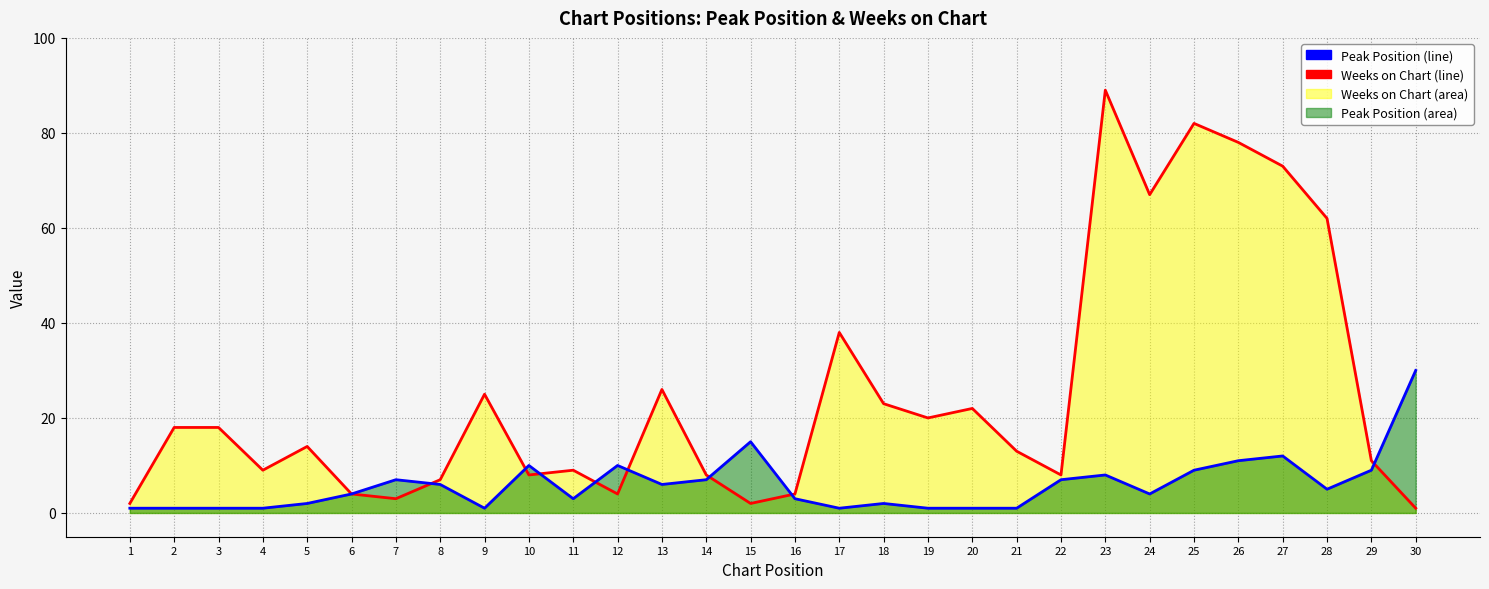

Between 5 and 29, which series saw the biggest shift?

Peak Position